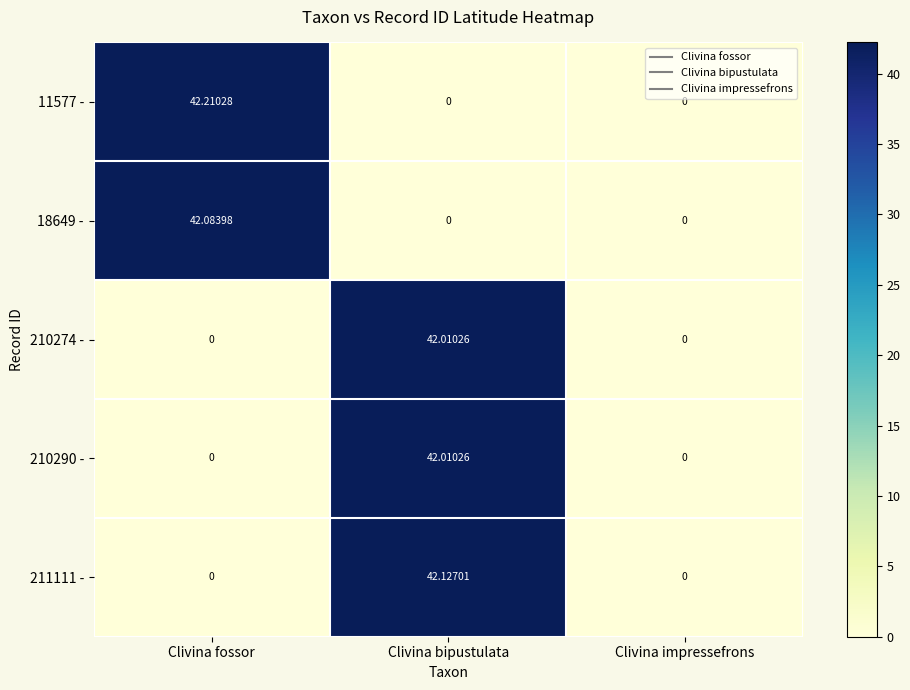

What is the difference between the highest and lowest values at Clivina bipustulata?

42.1